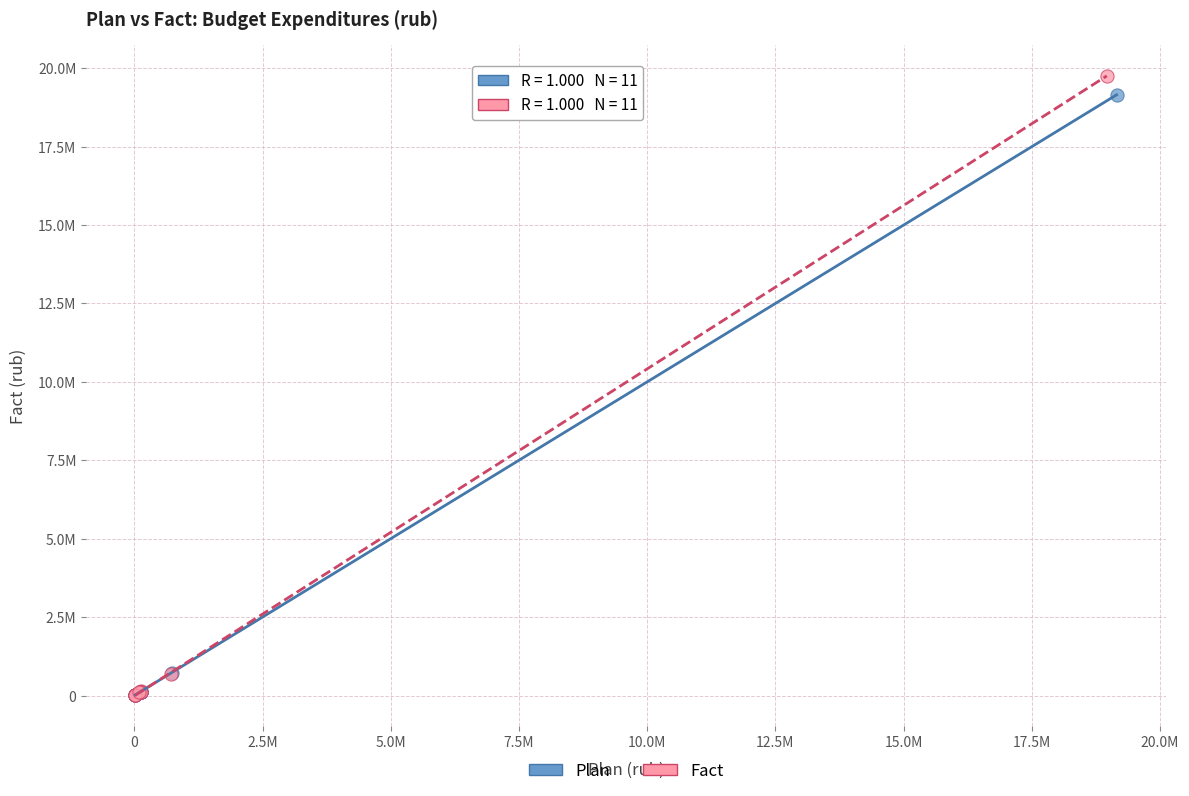

What are all the series names shown in the legend?

Plan, Fact